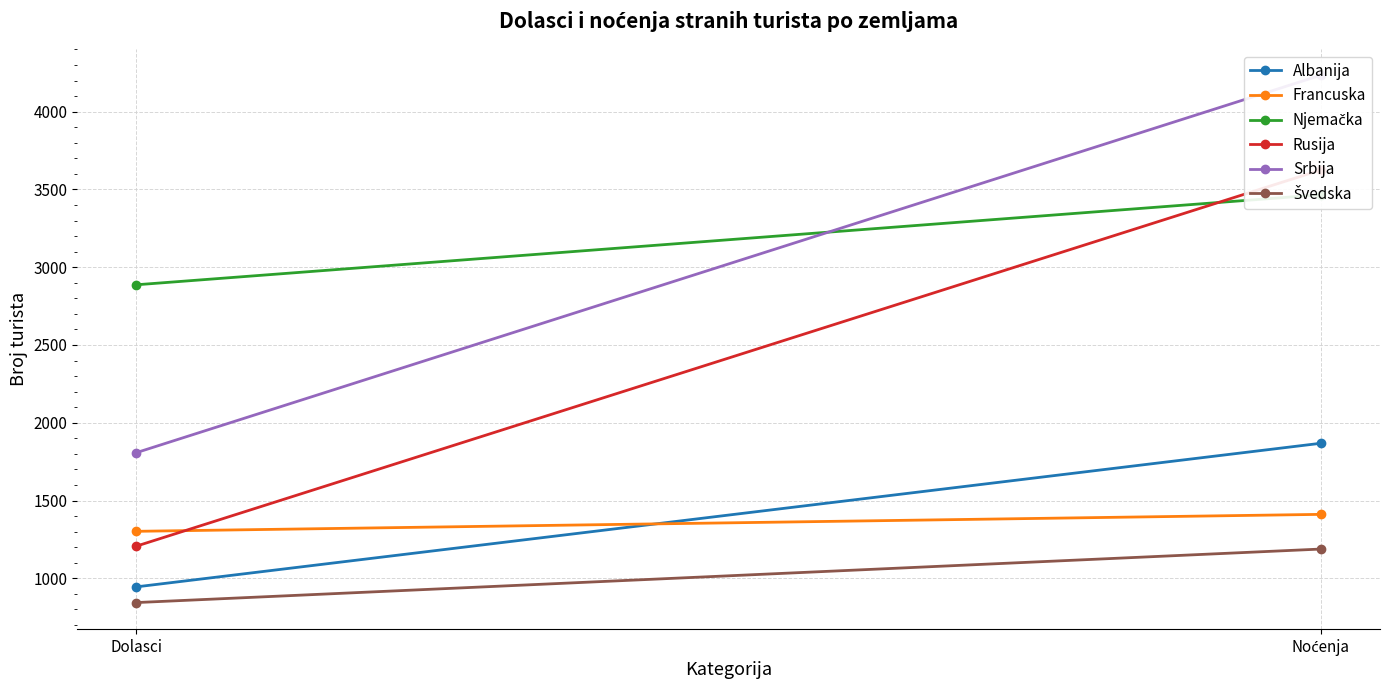

Which series has the largest range (max minus min)?

Srbija